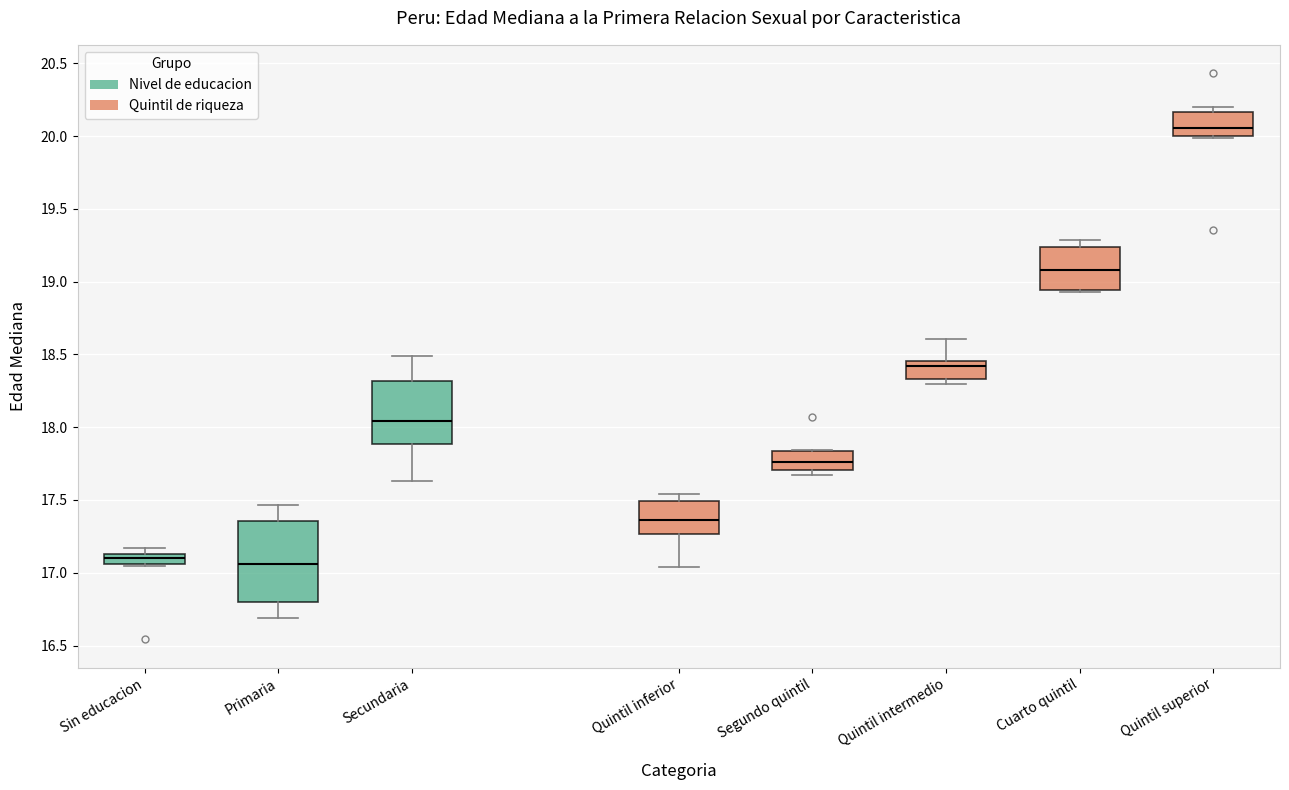

Comparing the boxes themselves (not the whiskers), which one is the tallest?

Primaria